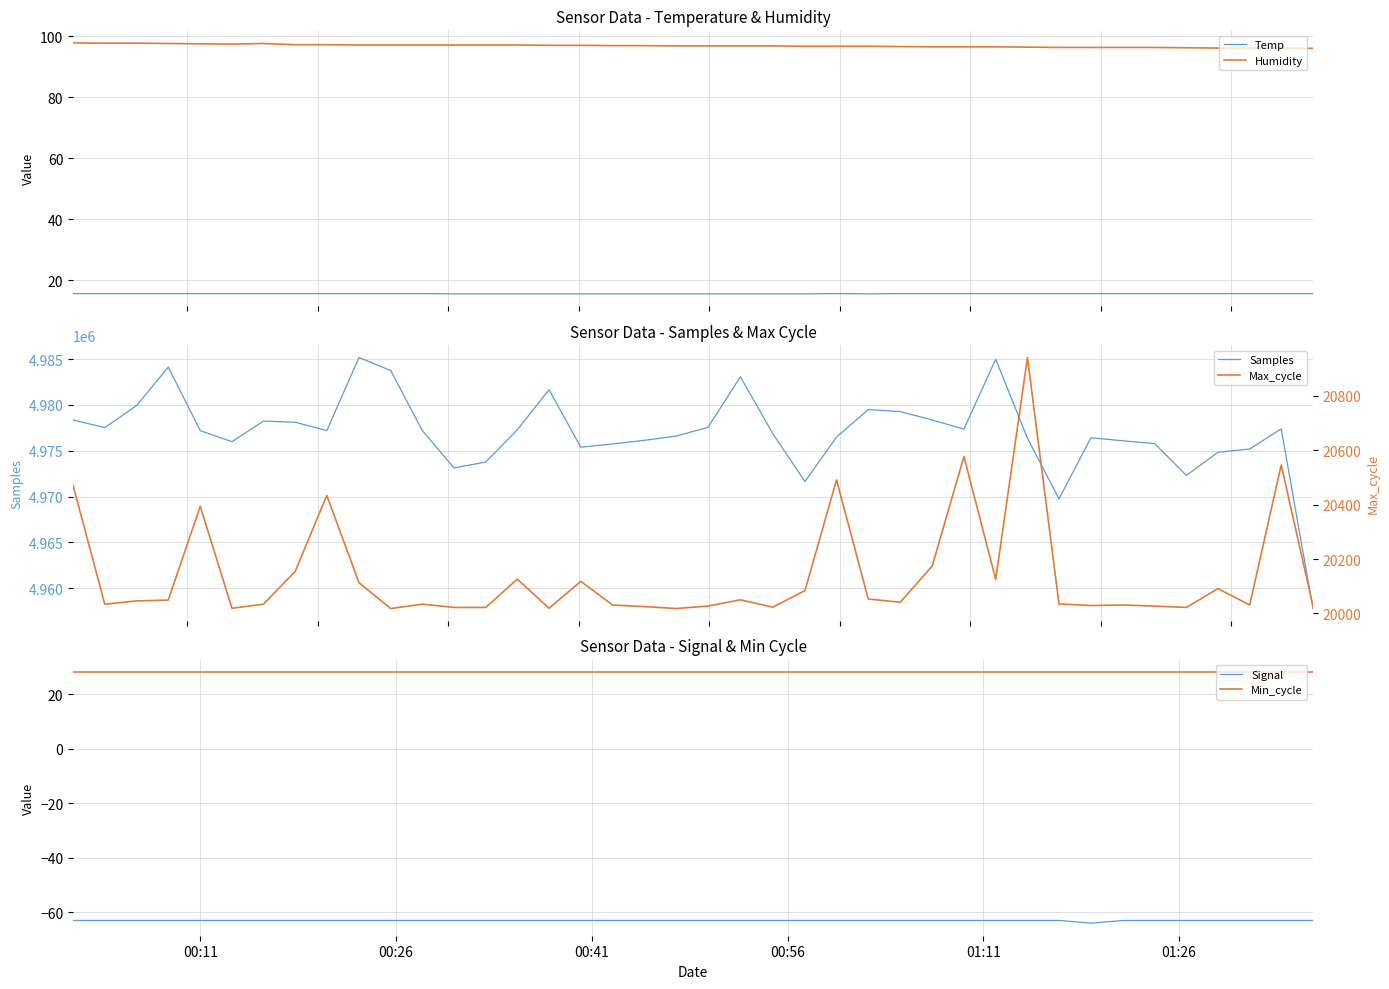

True or false: Signal and Min_cycle intersect in this chart.

False